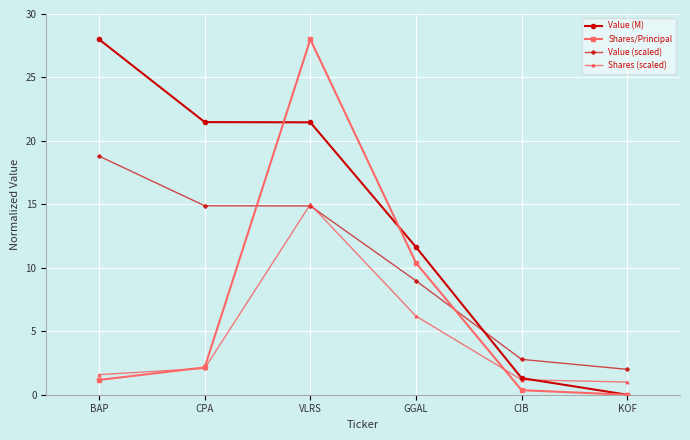

Reading left to right, list all the values displayed in this chart.

Value (M): BAP=28.0	CPA=21.5	VLRS=21.5	GGAL=11.6	CIB=1.3	KOF=0.0
Shares/Principal: BAP=1.2	CPA=2.2	VLRS=28.0	GGAL=10.4	CIB=0.4	KOF=0.0
Value (scaled): BAP=18.8	CPA=14.9	VLRS=14.9	GGAL=9.0	CIB=2.8	KOF=2.0
Shares (scaled): BAP=1.6	CPA=2.1	VLRS=15.0	GGAL=6.2	CIB=1.2	KOF=1.0